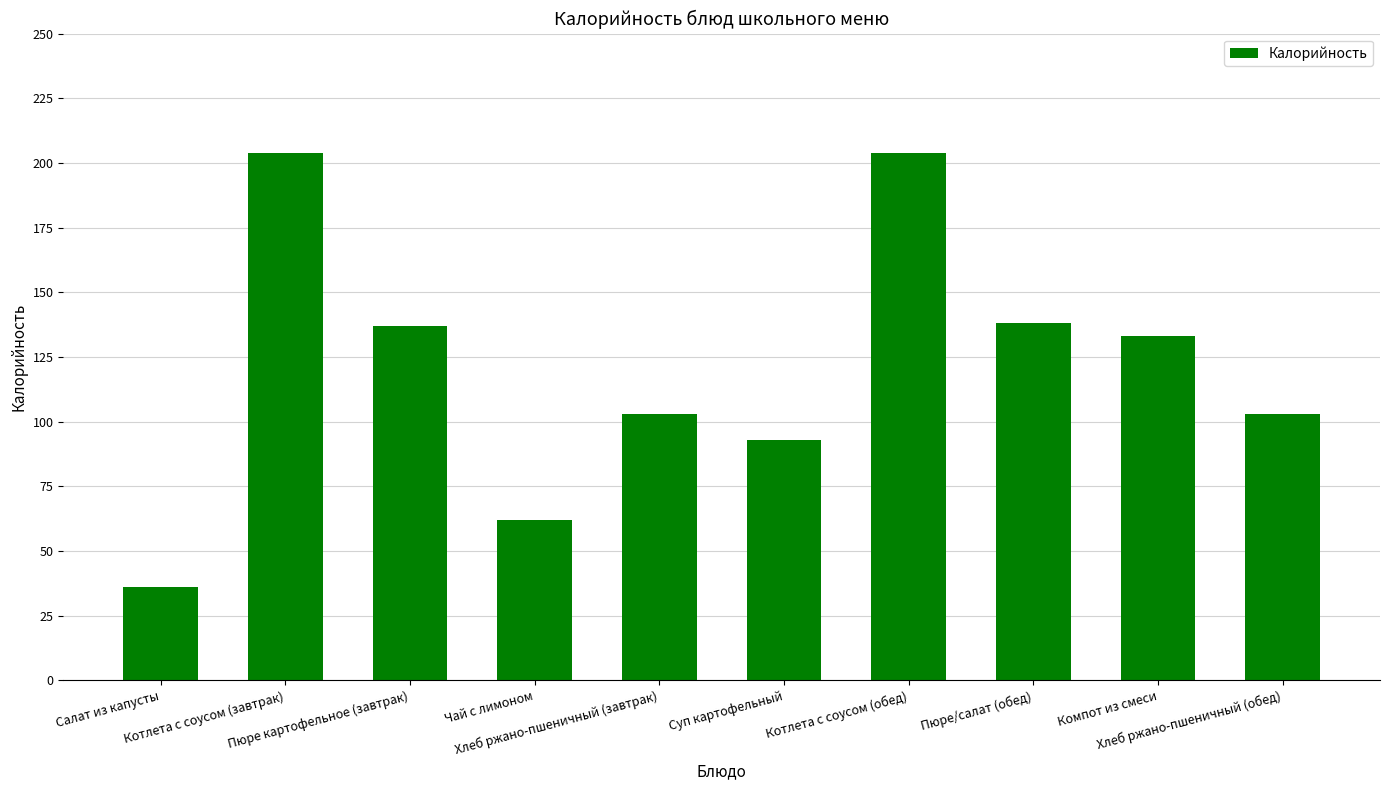

What is the difference between the maximum and minimum values?

168